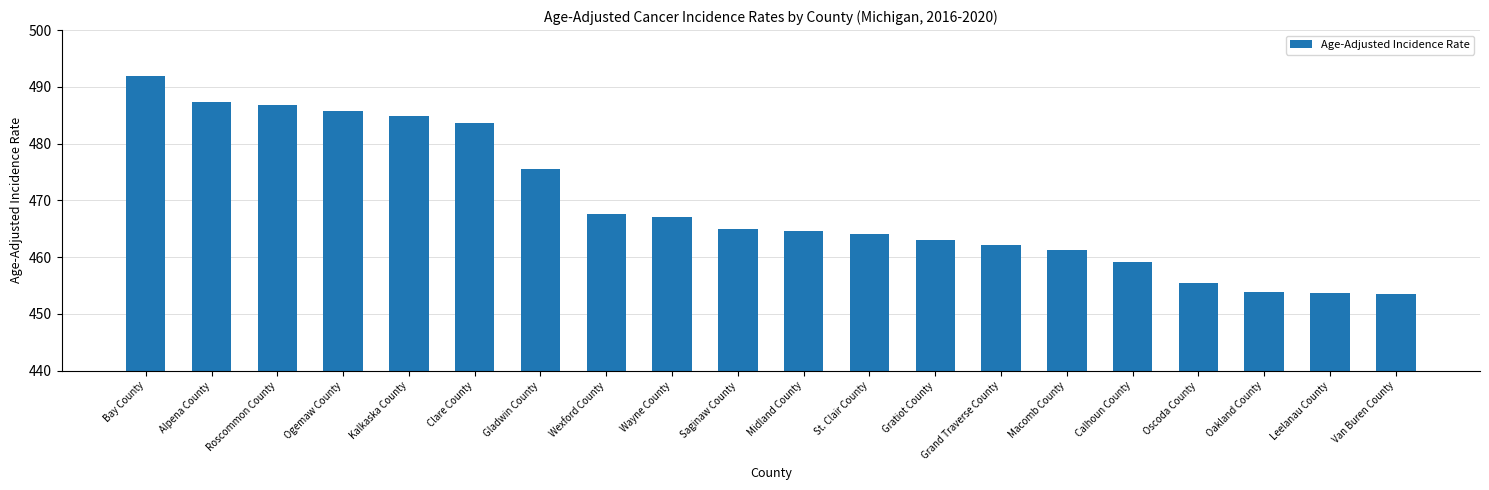

What is the average value?

469.3